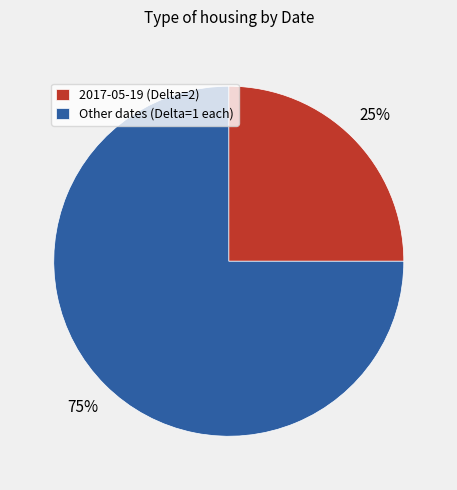

Which slice is the smallest?

2017-05-19 (Delta=2)